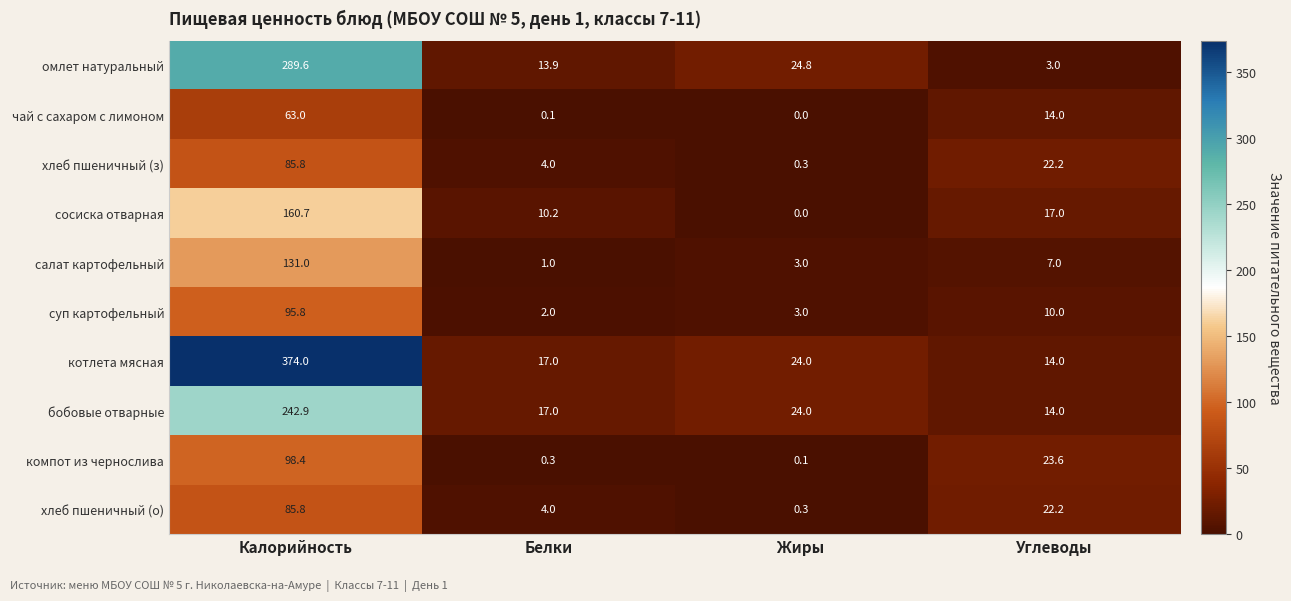

The value of чай с сахаром с лимоном at Калорийность is 63.0. True or false?

True